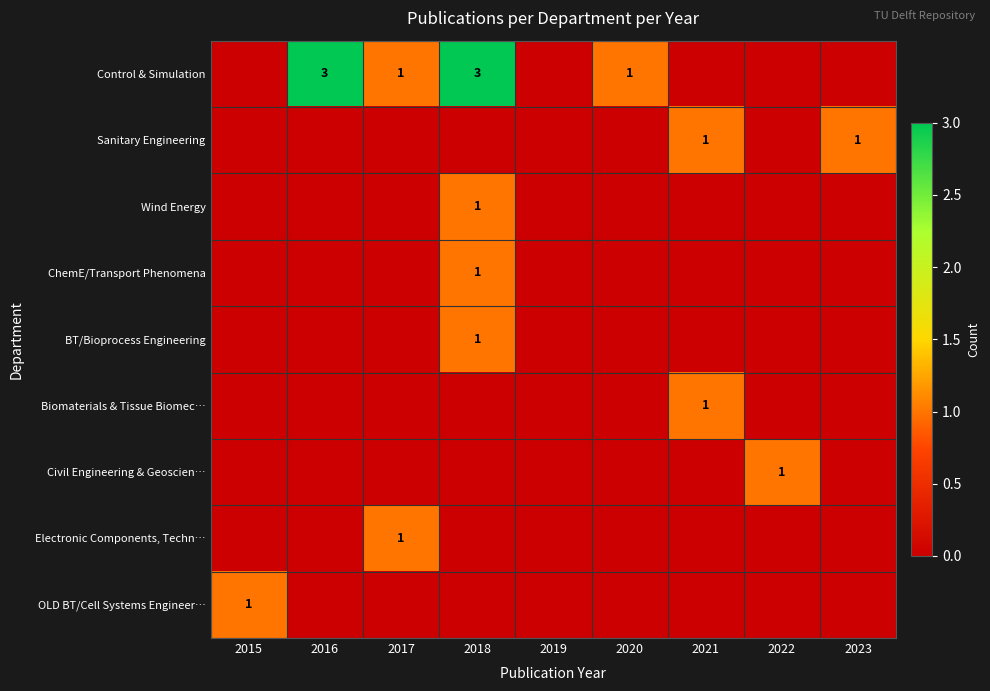

The value of Control & Simulation at 2020 is 2. True or false?

False